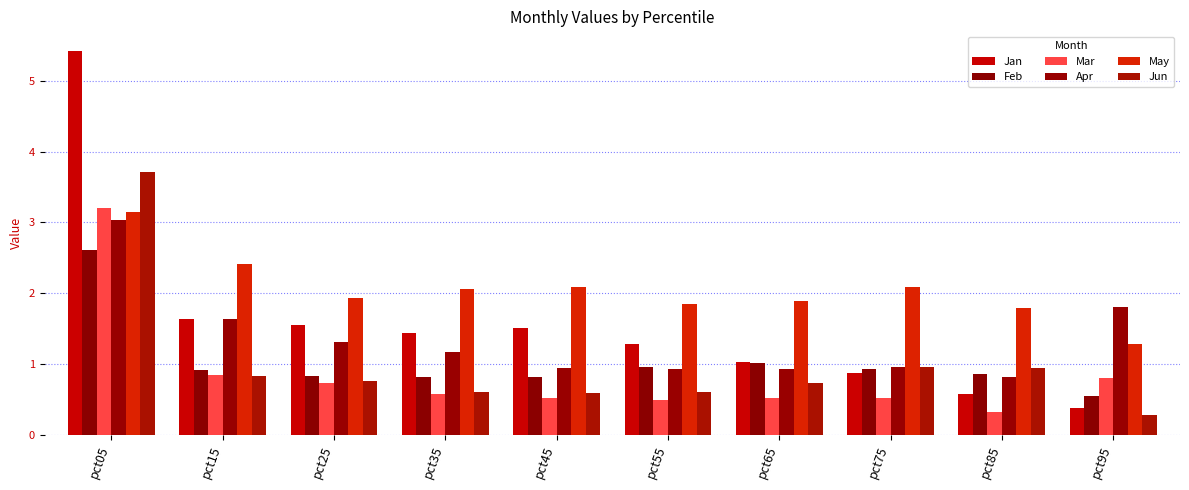

What value does the Mar series have at pct05?

3.2